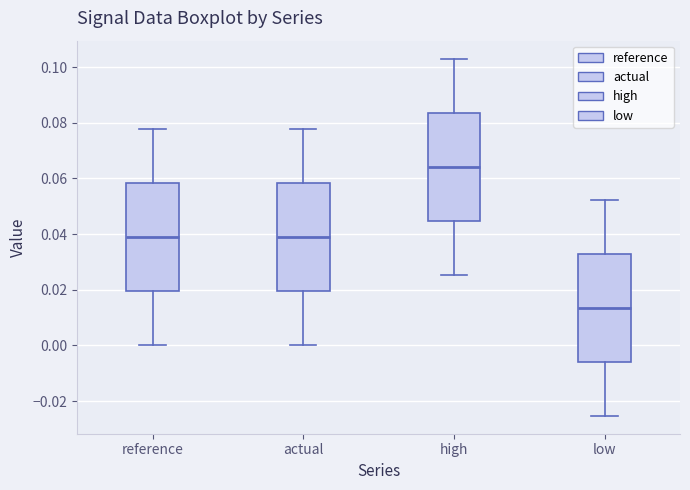

Which box has the lowest median line?

low